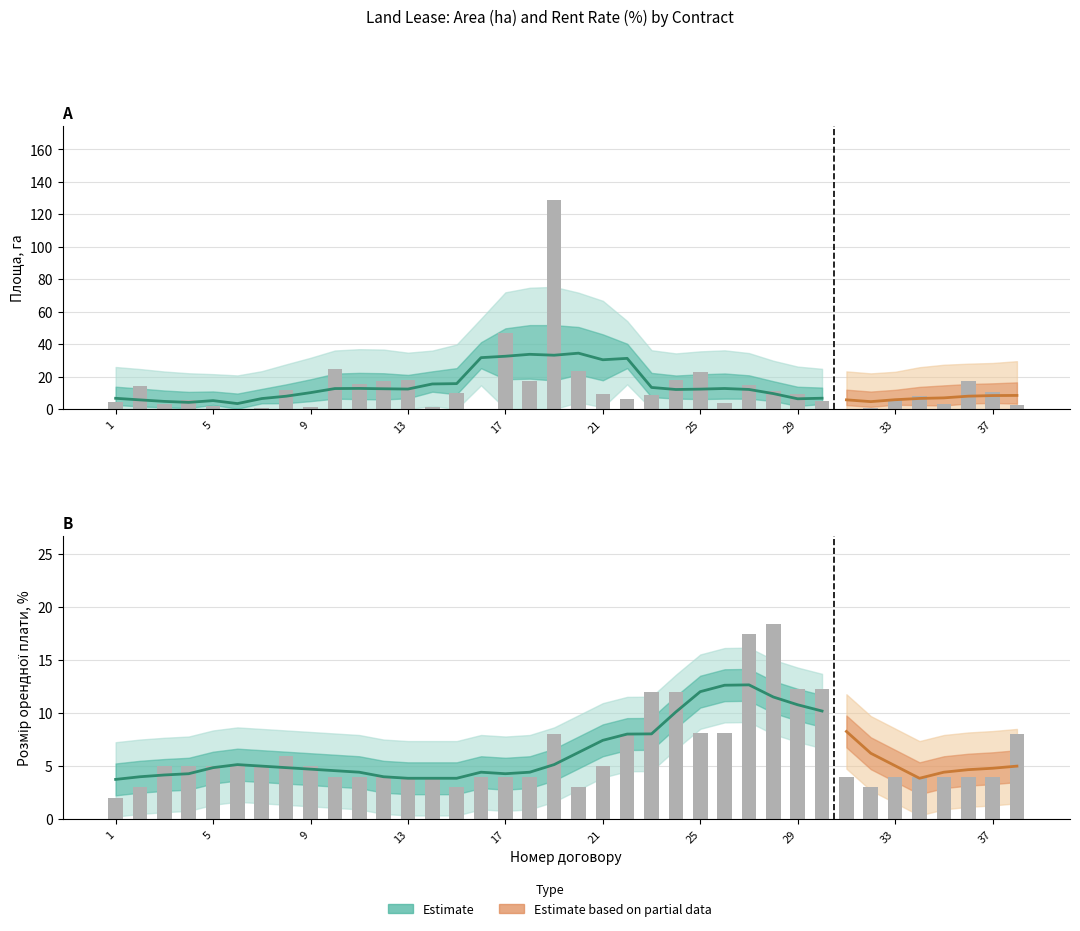

Reading right to left, transcribe all the data shown in this chart.

Площа, га: 2.8	10.4	17.2	3.3	8.0	6.1	0.6	0.3	4.9	9.0	11.0	15.0	3.7	23.0	18.2	9.0	6.3	9.5	23.8	129.0	17.0	46.6	0.2	10.2	1.2	17.7	17.1	15.5	24.7	1.4	11.7	0.6	0.1	1.7	5.4	3.0	14.2	4.1
Розмір орендної плати (%): 8.0	4.0	4.0	4.0	4.0	4.0	3.0	4.0	12.2	12.2	18.4	17.5	8.1	8.1	12.0	12.0	8.0	5.0	3.0	8.0	4.0	4.0	4.0	3.0	4.0	4.0	4.0	4.0	4.0	5.0	6.0	5.0	5.0	5.0	5.0	5.0	3.0	2.0